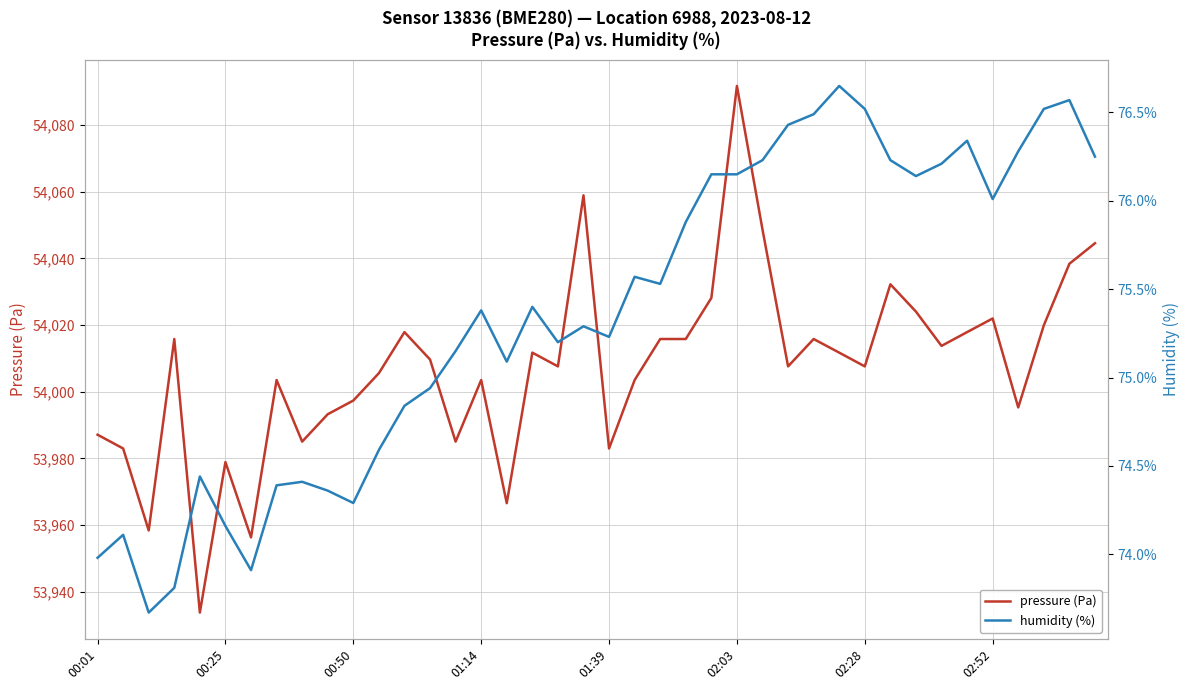

What is the average value of the humidity (%) series?

75.4